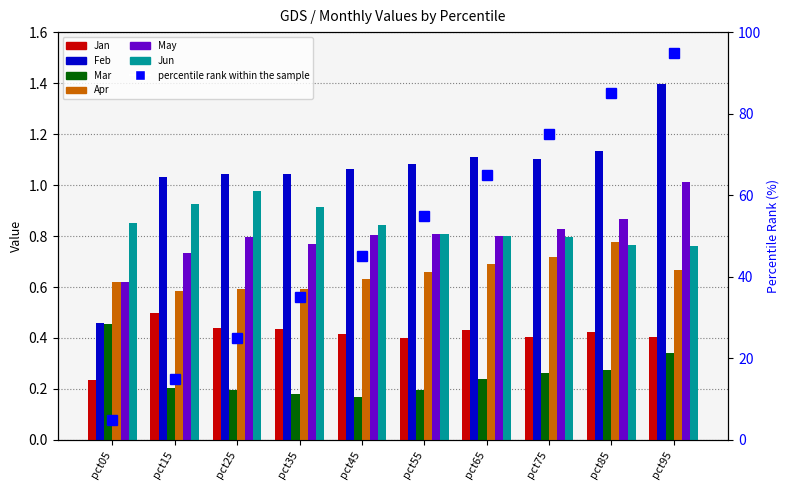

What are all the series names shown in the legend?

Jan, Feb, Mar, Apr, May, Jun